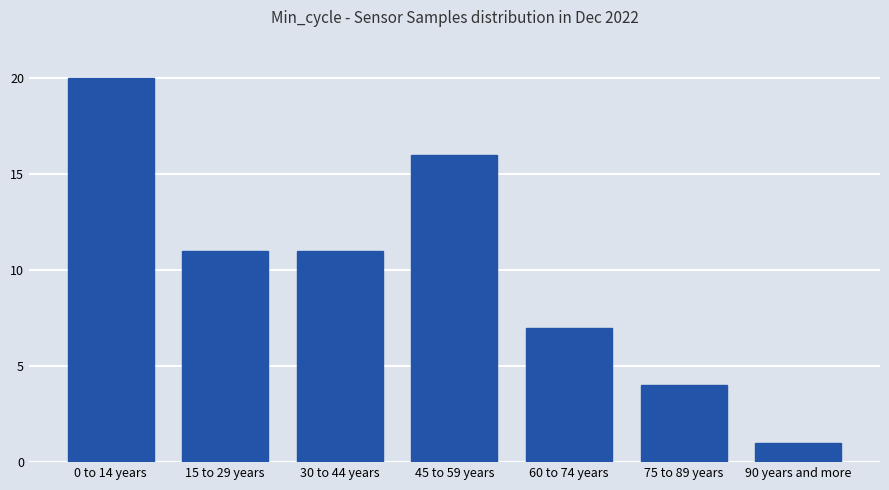

At which label does the data first exceed 11?

0 to 14 years